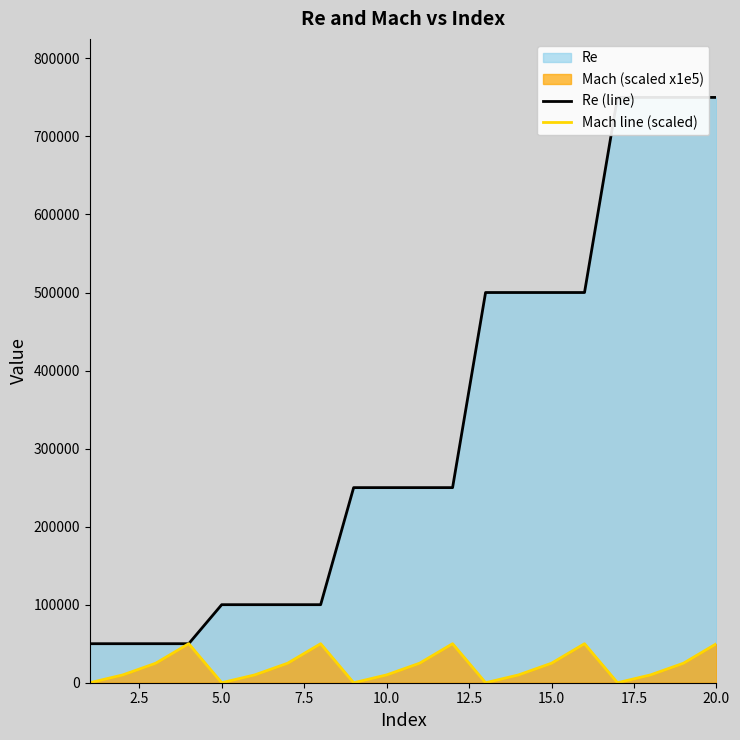

What is the value of the Mach line (scaled) point at the 18th from the left?

10000